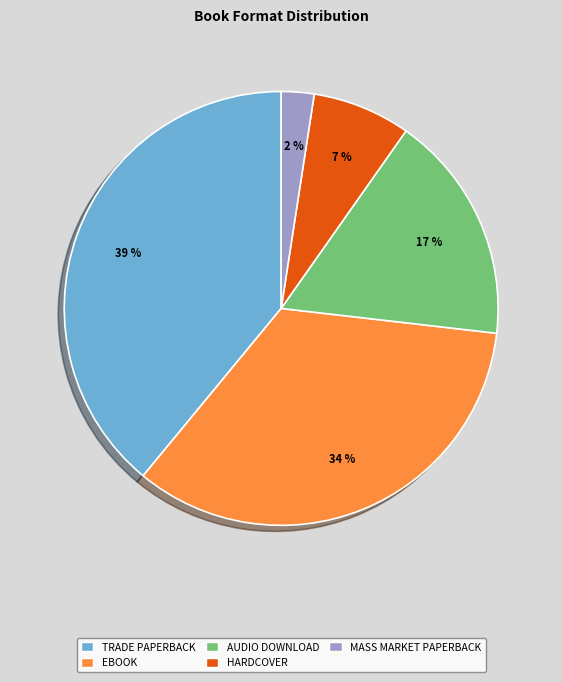

Is there any slice that represents more than half of the pie?

No